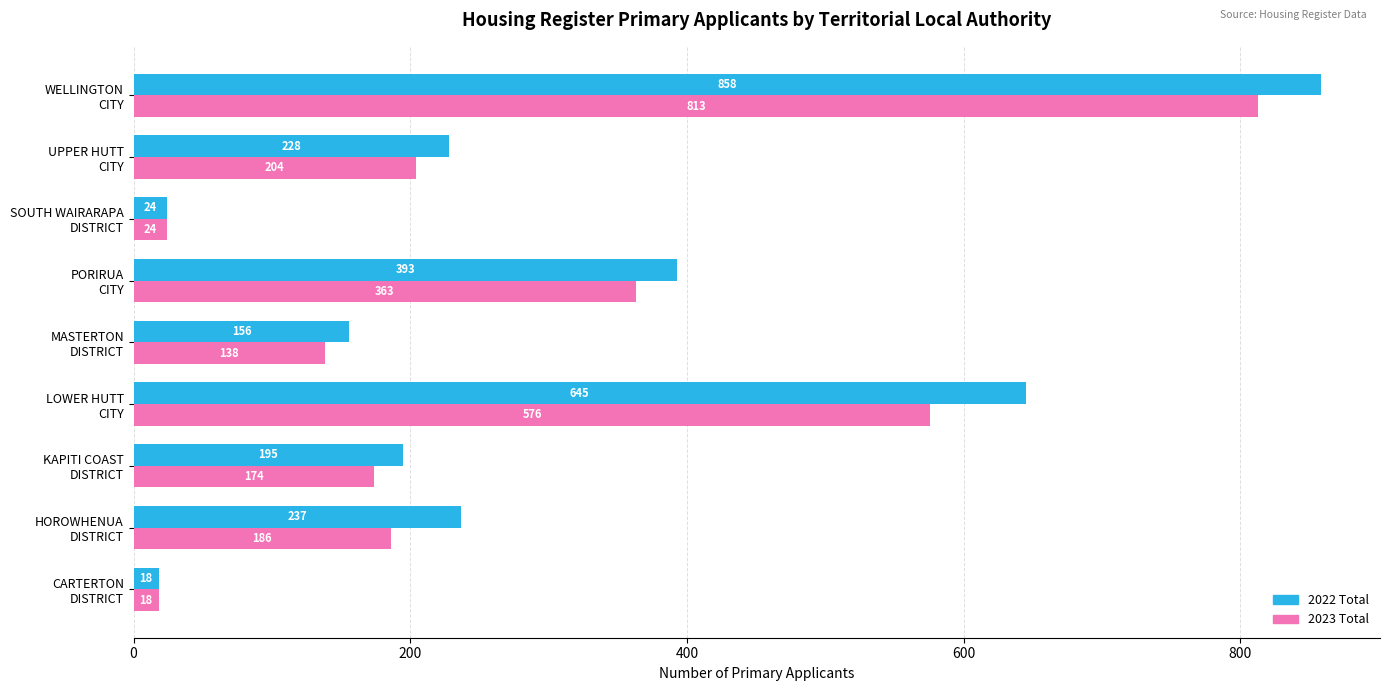

Which series has the widest spread of values?

2022 Total